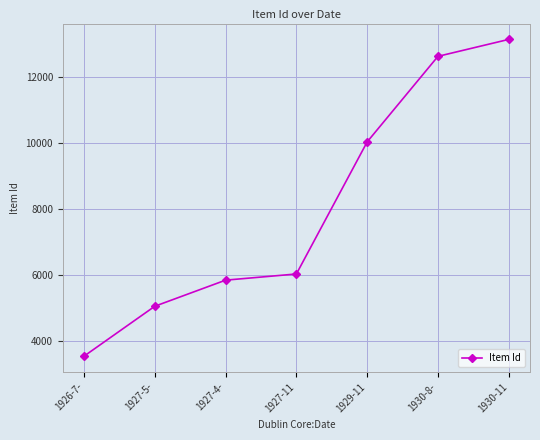

True or false: there are more than 1 points higher than both neighbors.

False